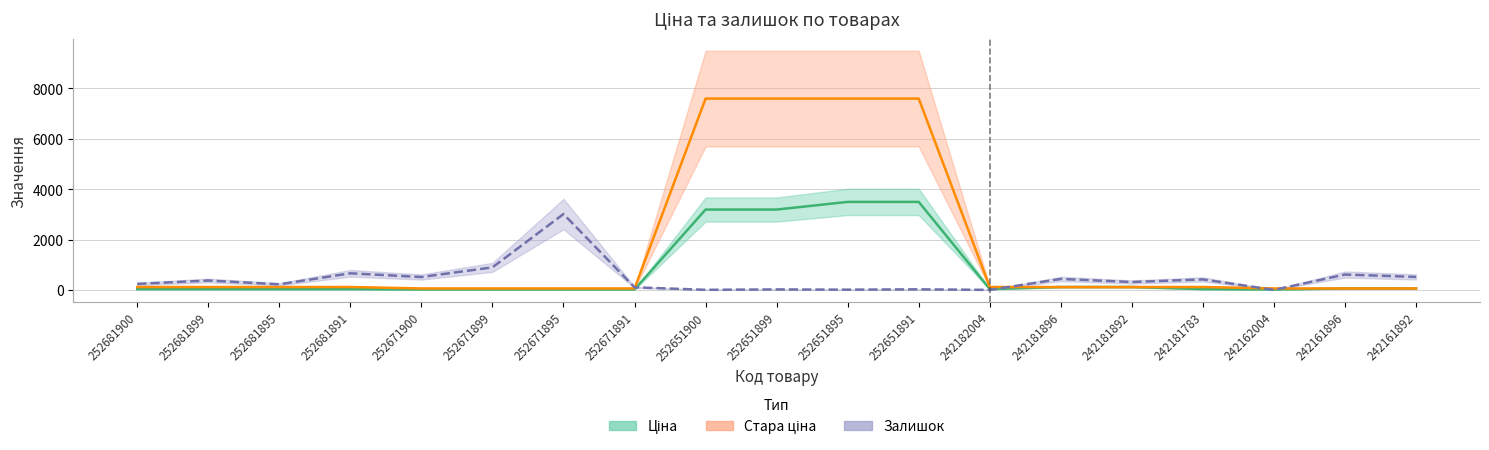

How many values in the Залишок series are below 313?

9